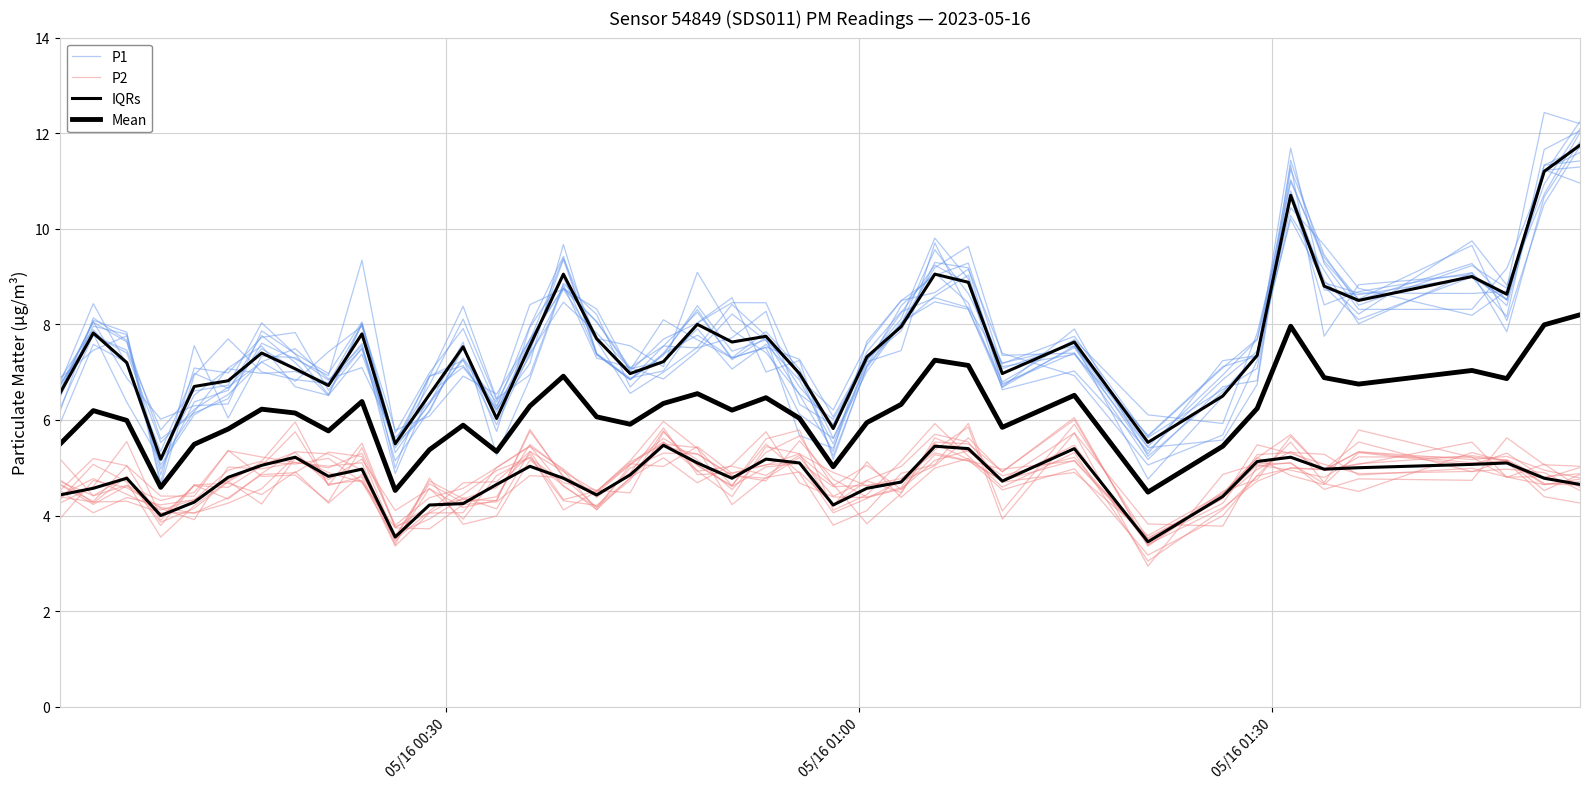

In P1, how many points are higher than both neighbors (excluding endpoints)?

10